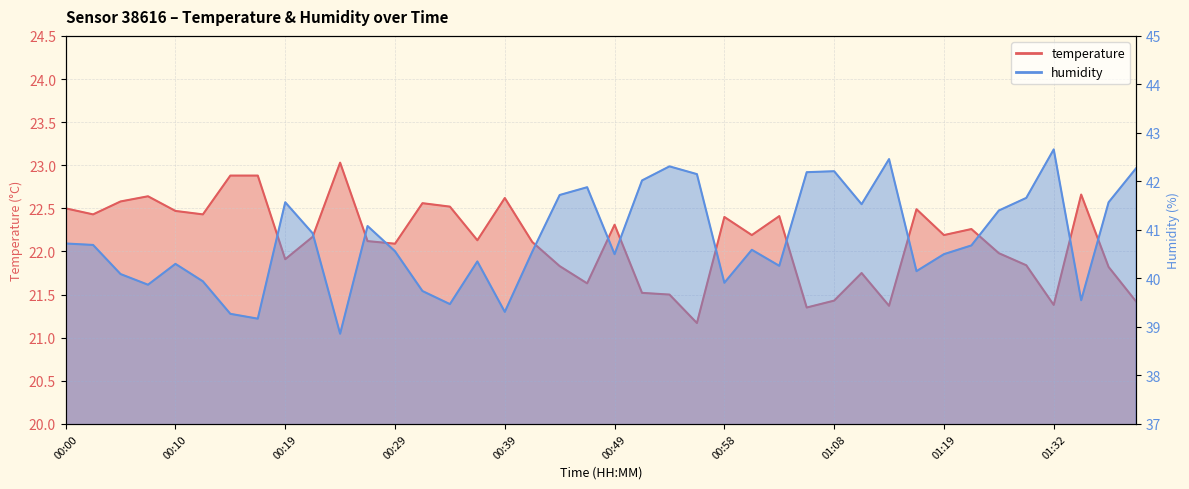

True or false: temperature and humidity intersect in this chart.

False